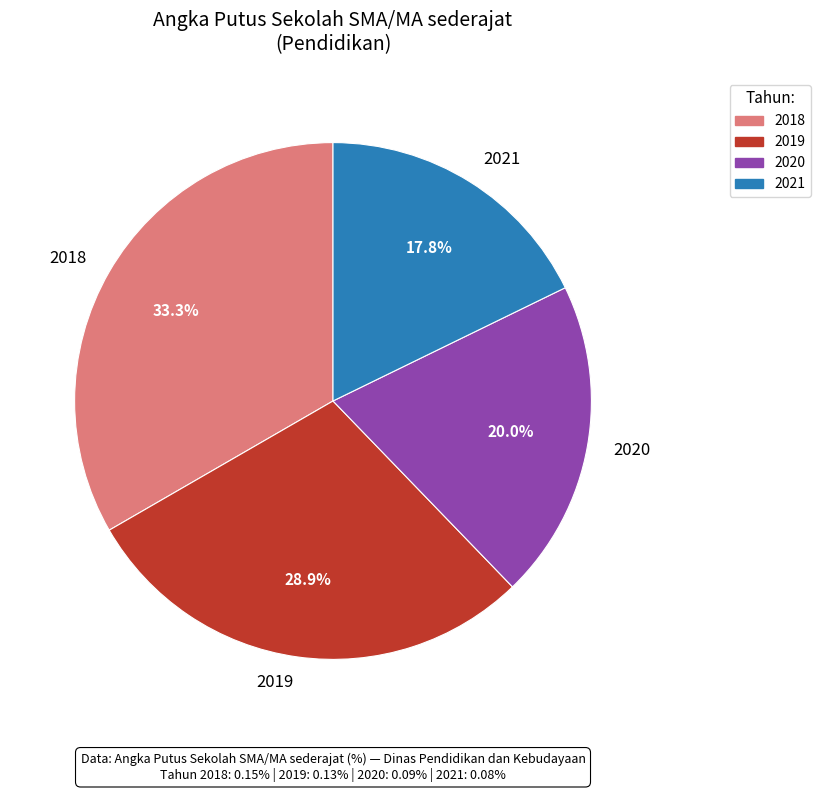

What is the total percentage of 2019 and 2021?

46.7%